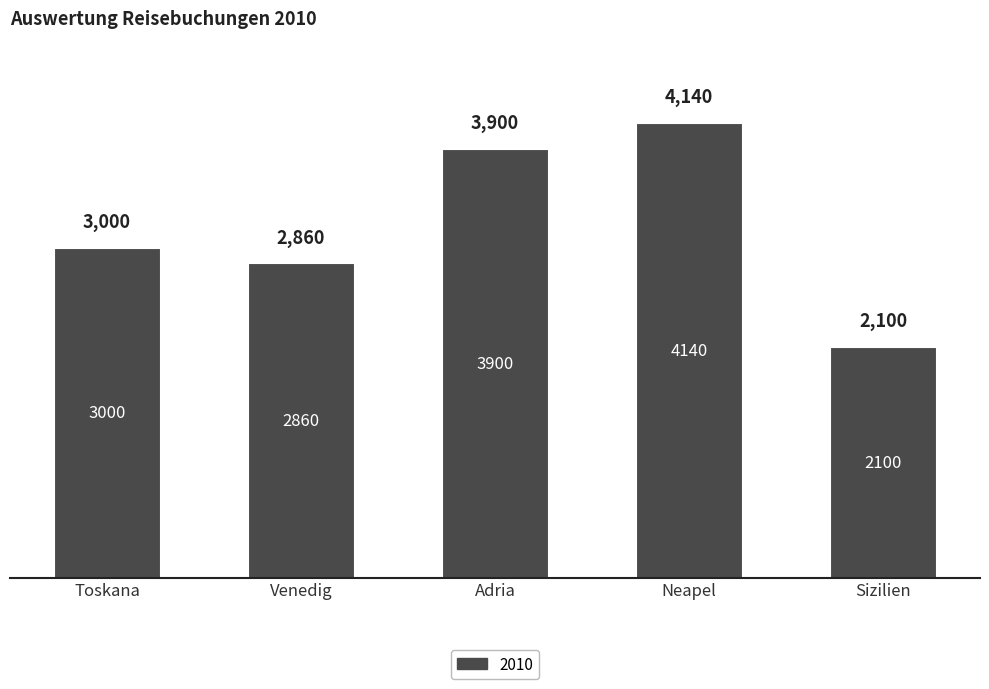

What position from the left is Toskana?

1